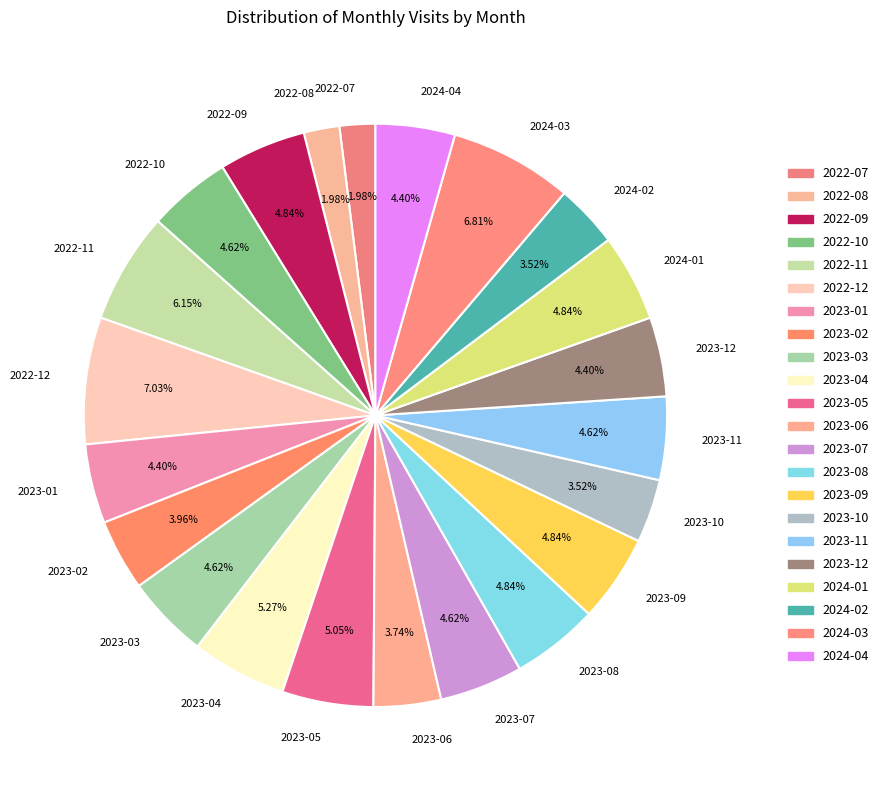

What portion of the pie excludes 2024-04?

95.6%